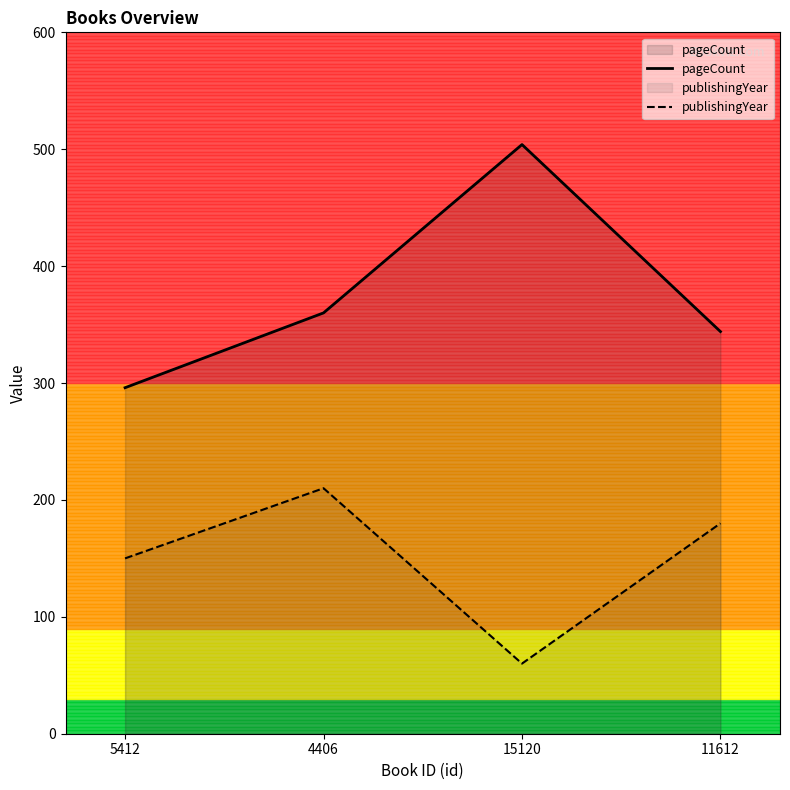

Rank the series by their average value, from highest to lowest.

pageCount, publishingYear